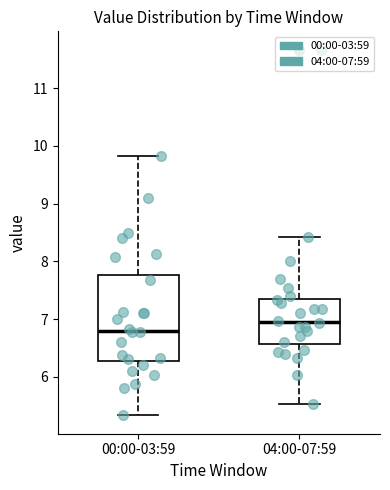

Reading left to right, transcribe this box plot: for each box, give where its median line is, the range the box spans, and where its two whiskers end, as read against the y-axis. The values are not printed on the chart, so give them approximately, as read against the axis.

00:00-03:59: median 6.8, box 6.3 to 7.8, whiskers 5.3 to 9.8
04:00-07:59: median 7.0, box 6.6 to 7.3, whiskers 5.5 to 8.4